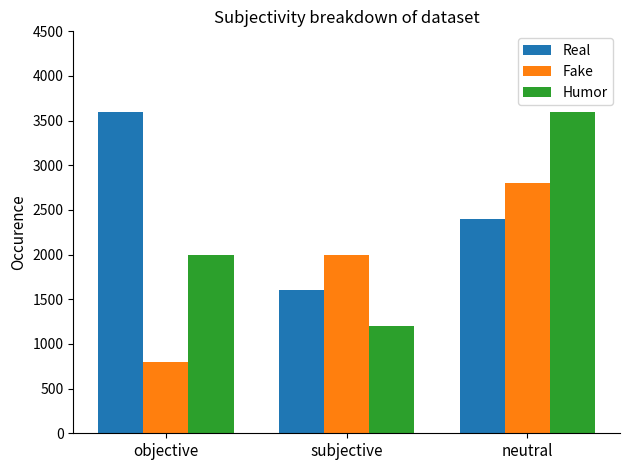

List the labels in order of Humor value, smallest first.

subjective, objective, neutral